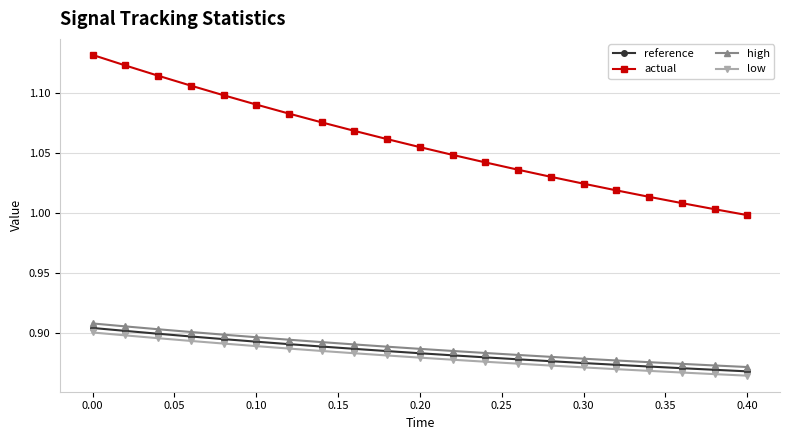

Which series has the largest total across all categories?

actual